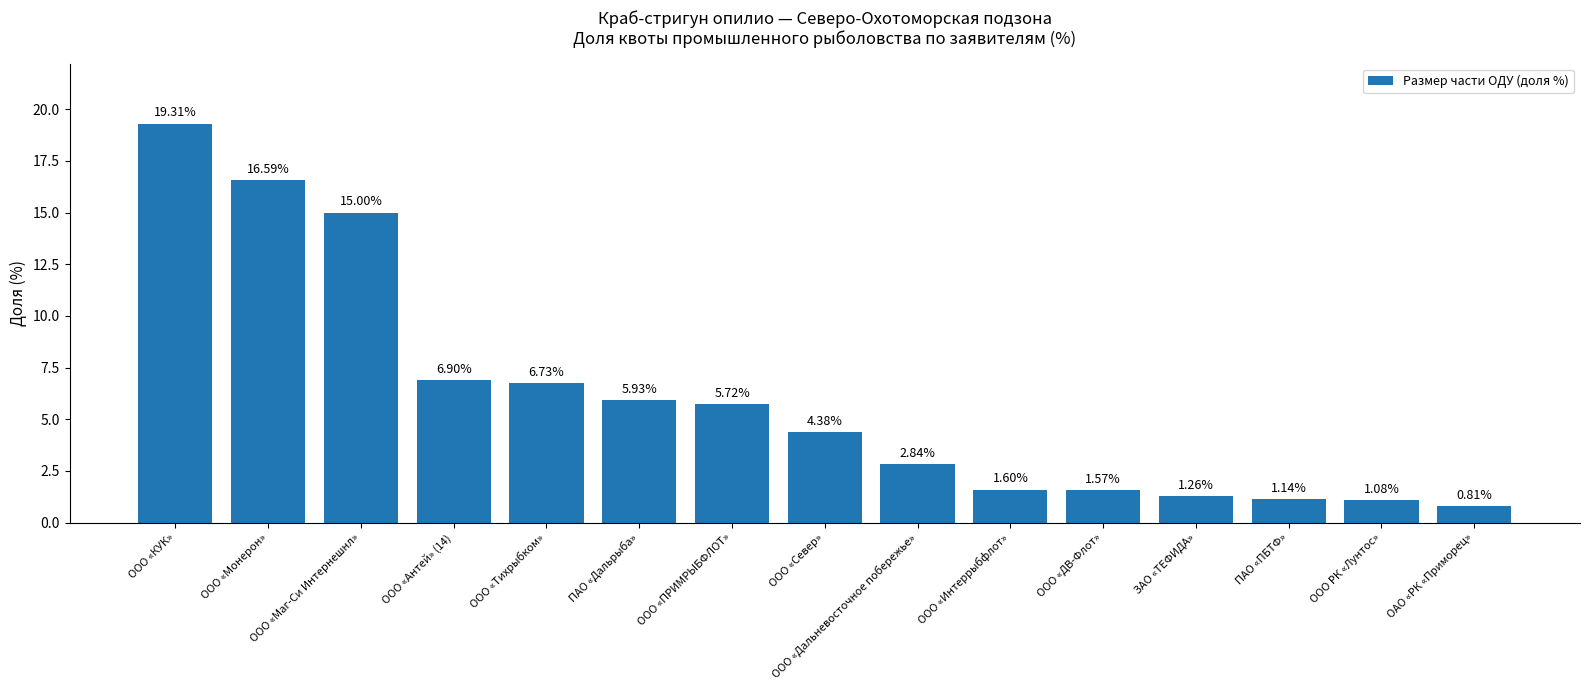

The value at ООО «Север» is 4.4. True or false?

True